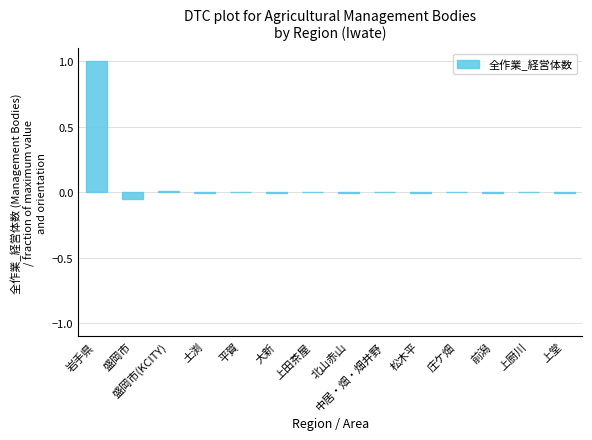

Count the number of categories in the chart.

14